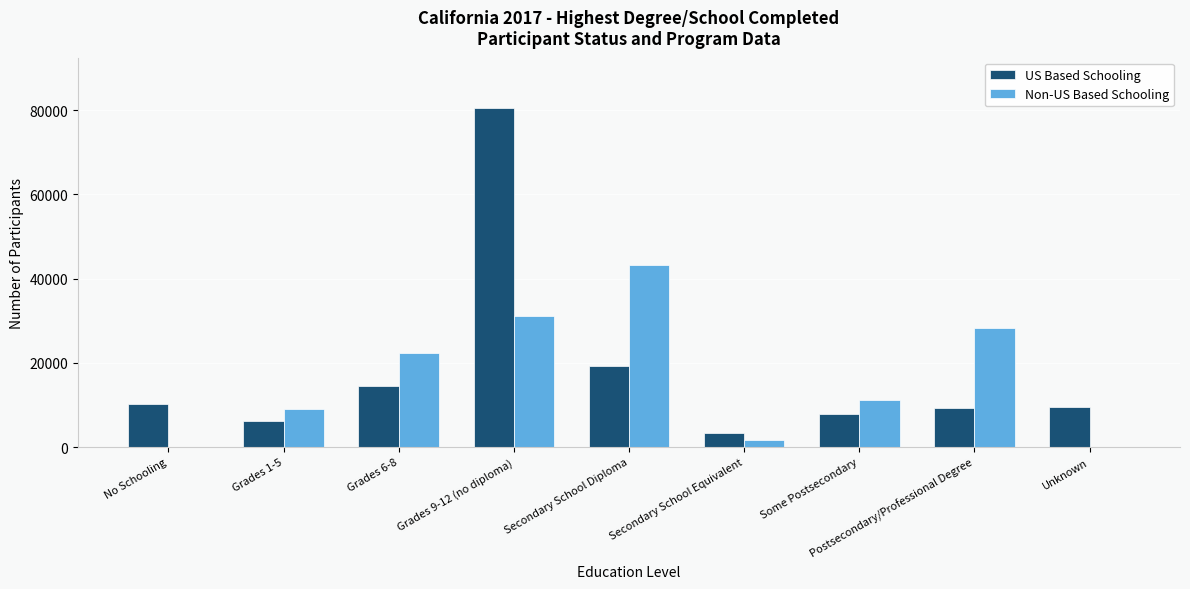

What is the highest value of the US Based Schooling series?

80366